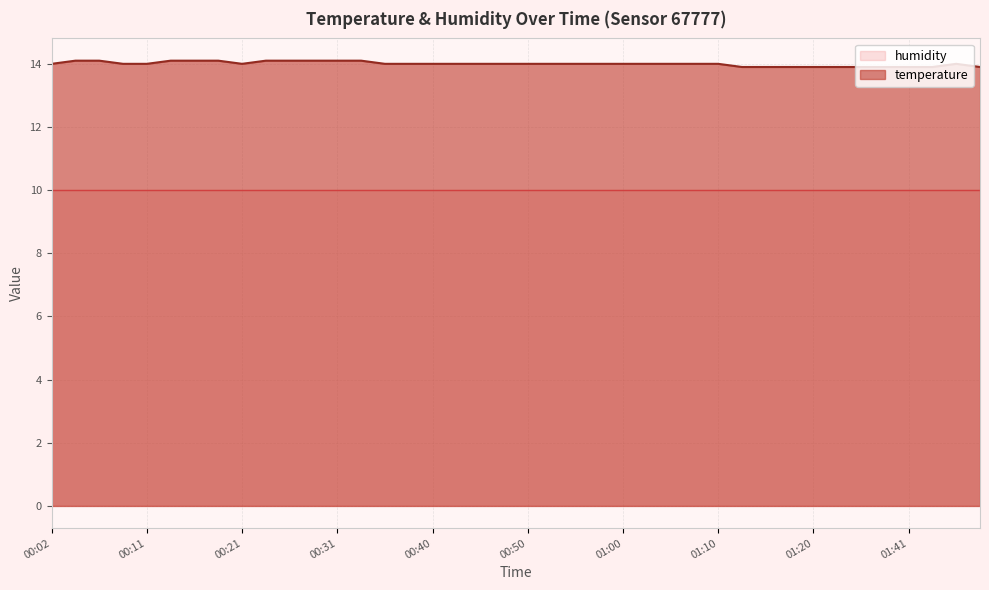

What is the sum of all values?

560.0